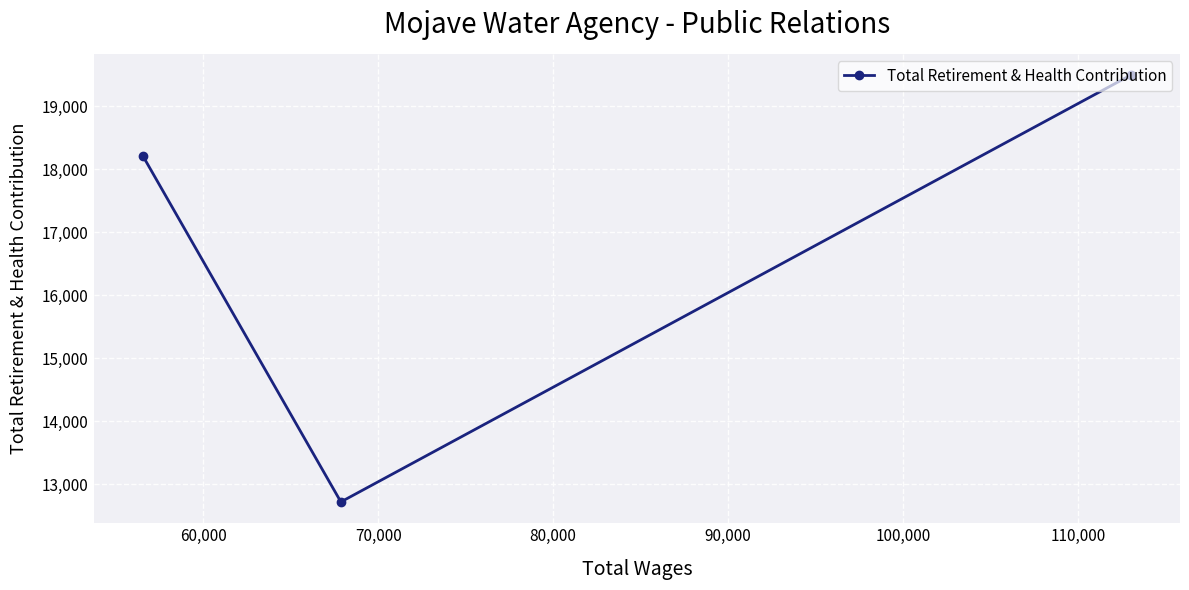

What is the minimum value shown in the chart?

12720